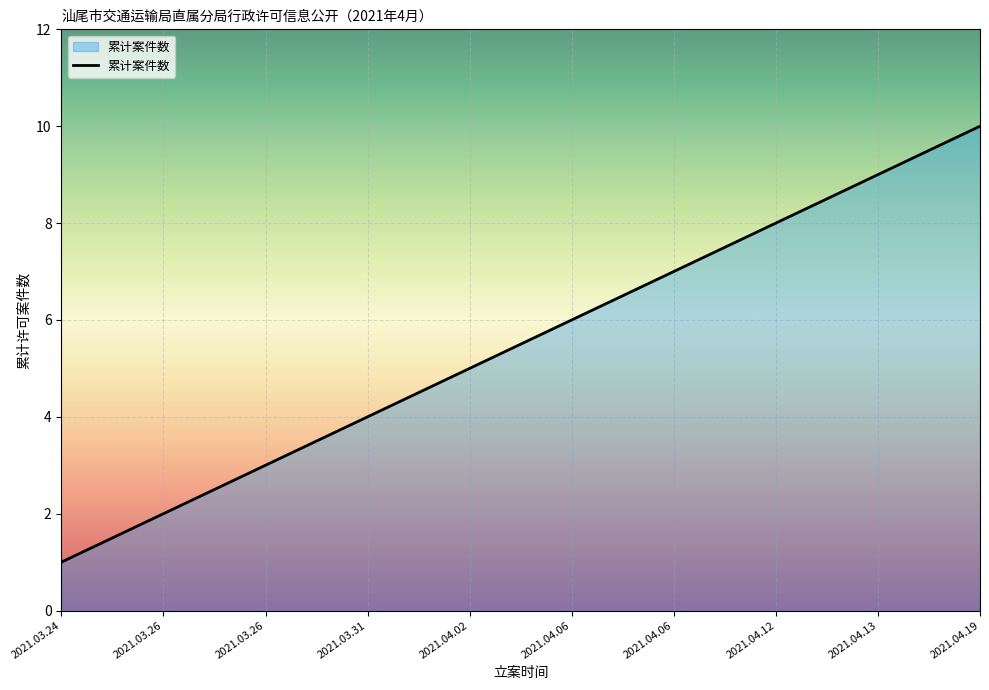

How many lines are shown in the chart?

1